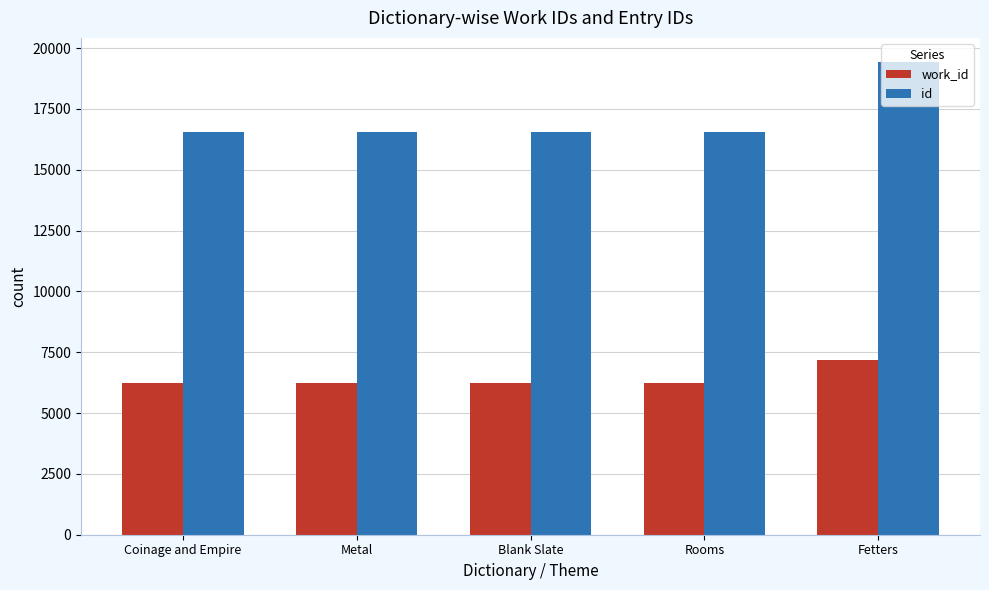

How many bars are there in total?

10